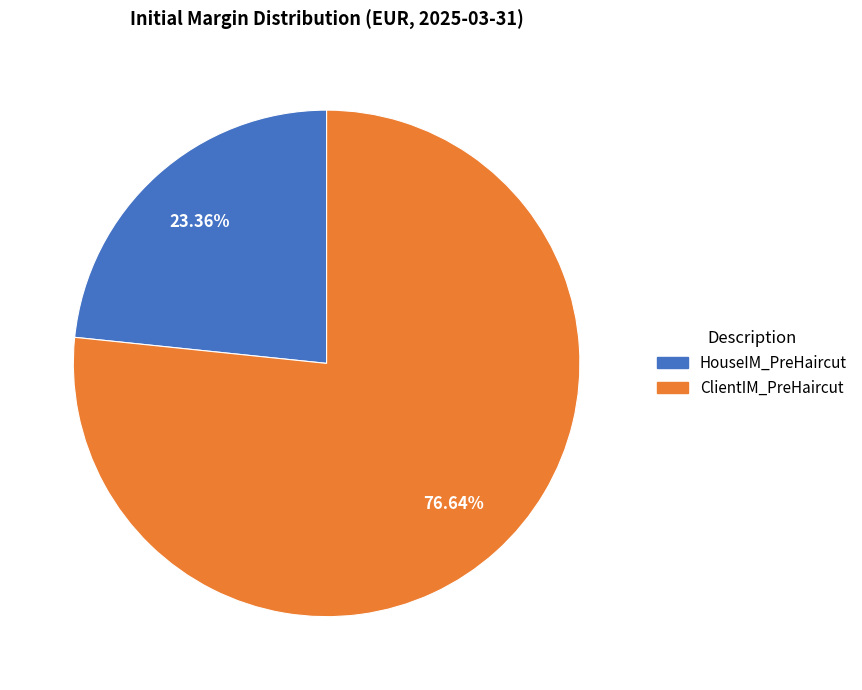

Is there any slice that represents more than half of the pie?

Yes